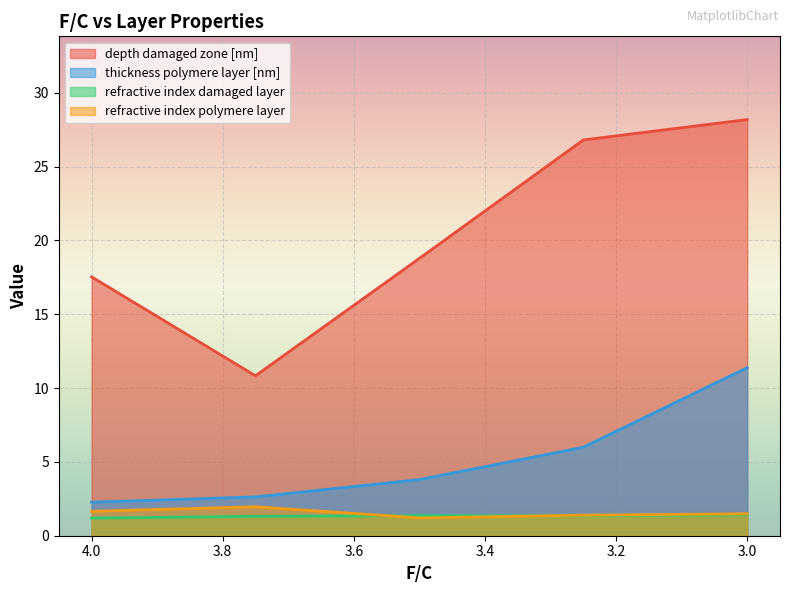

What is the maximum value shown in the chart?

28.2